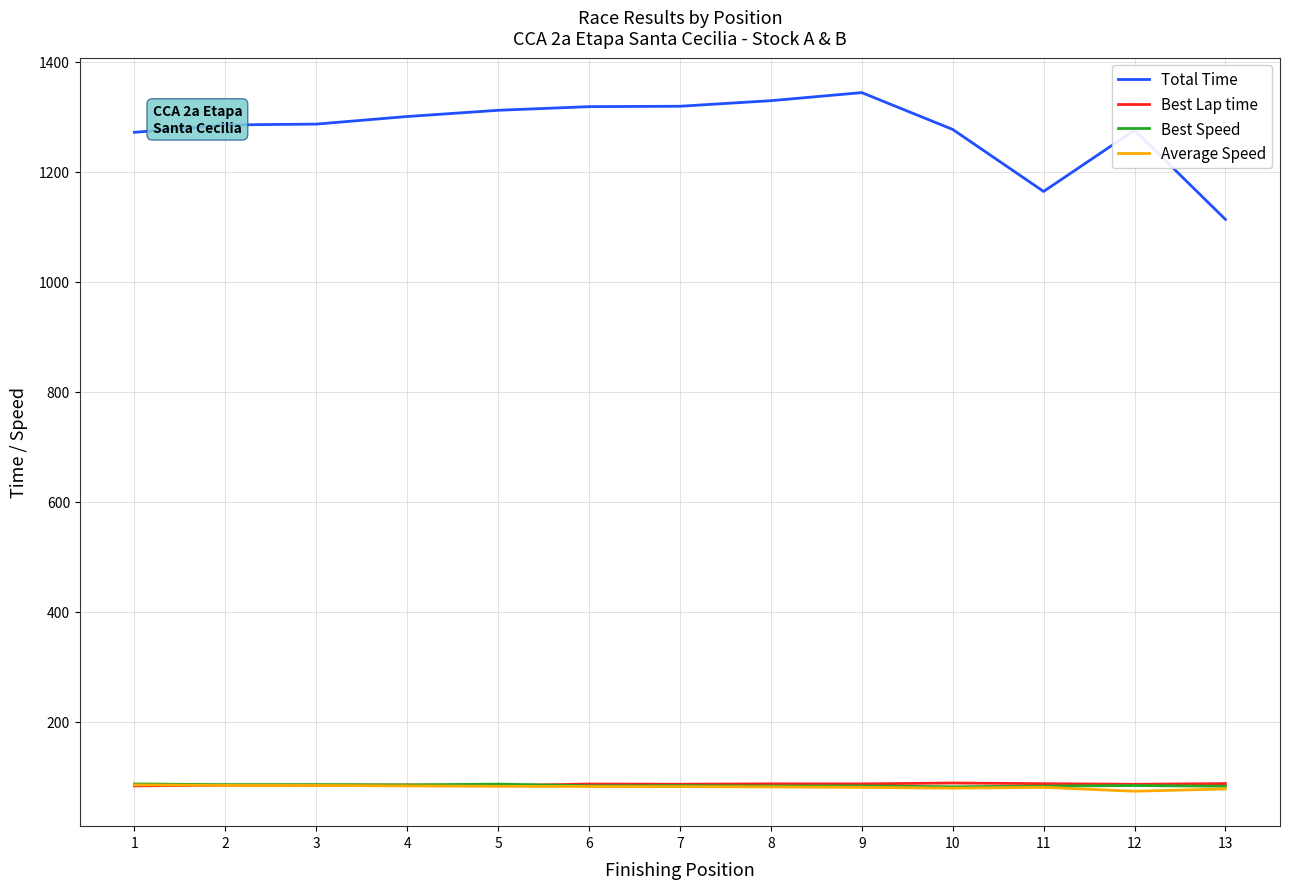

What is the minimum value for Best Speed?

81.5